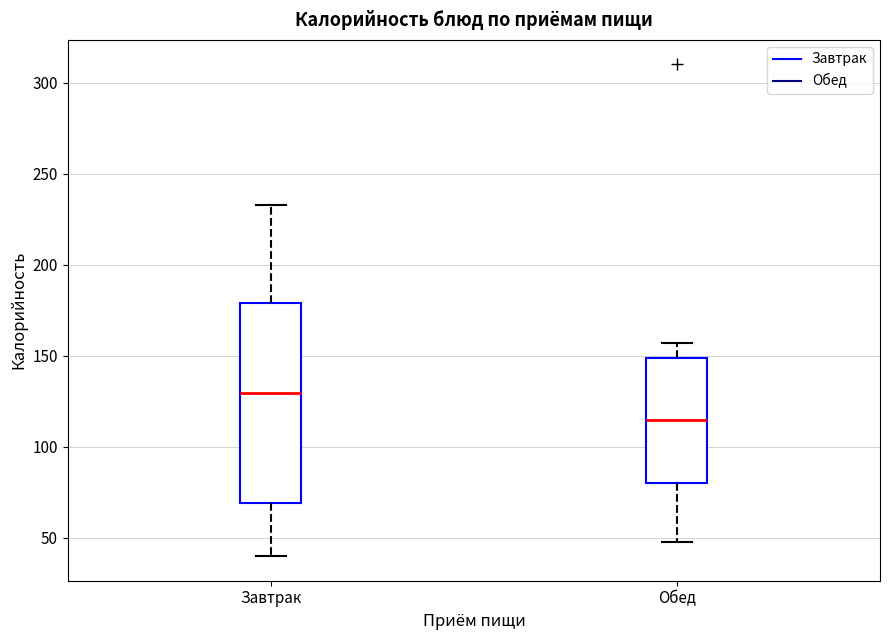

Reading left to right, read every box against the y-axis: the position of its median line, the range the box covers, and the ends of its whiskers. The values are not printed on the chart, so give them approximately, as read against the axis.

Завтрак: median 130, box 70 to 180, whiskers 40 to 235
Обед: median 115, box 80 to 150, whiskers 50 to 155